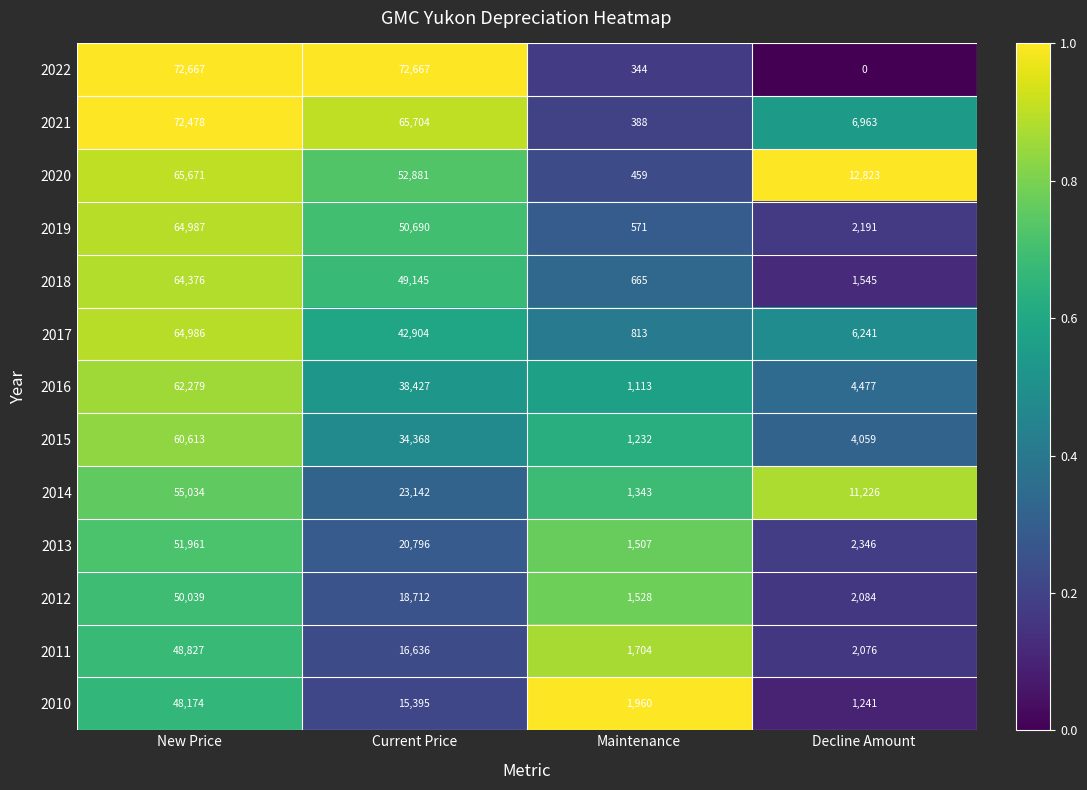

What is the sum of all 2011 values?

69243